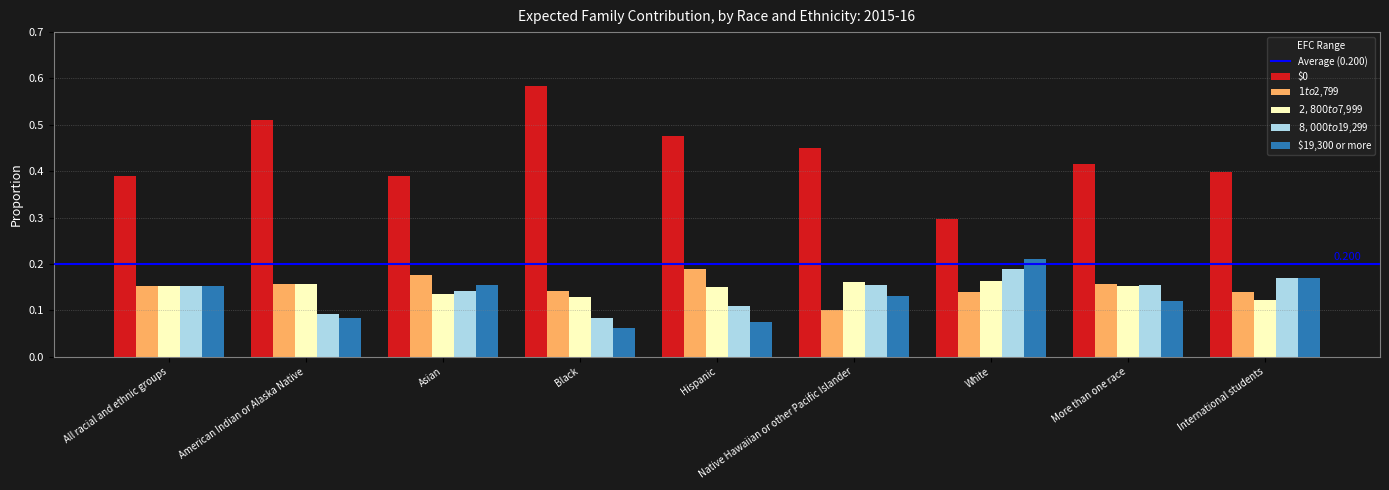

At which category does the chart reach its peak across all series?

Black